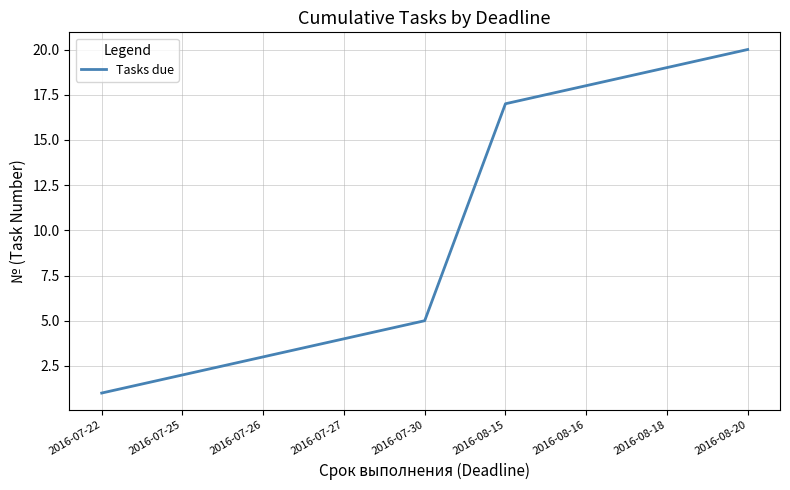

How many lines are shown in the chart?

1